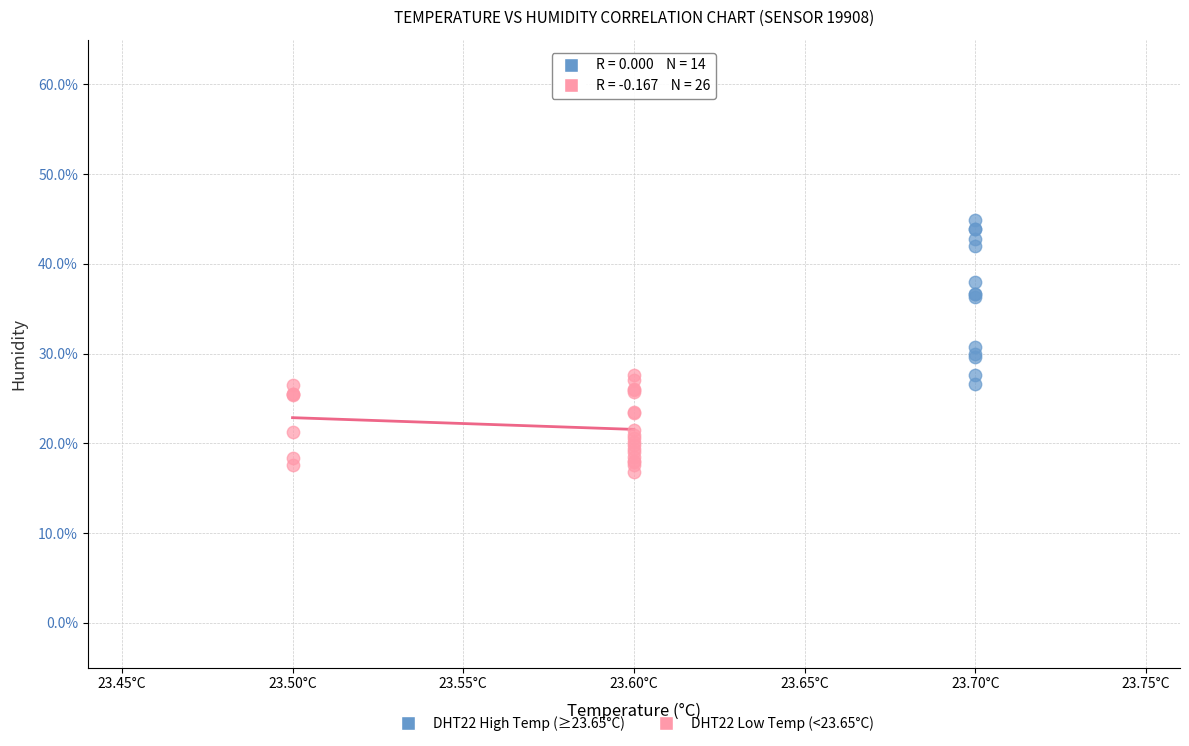

Which series contains the highest Y value?

DHT22 High Temp (≥23.65°C)